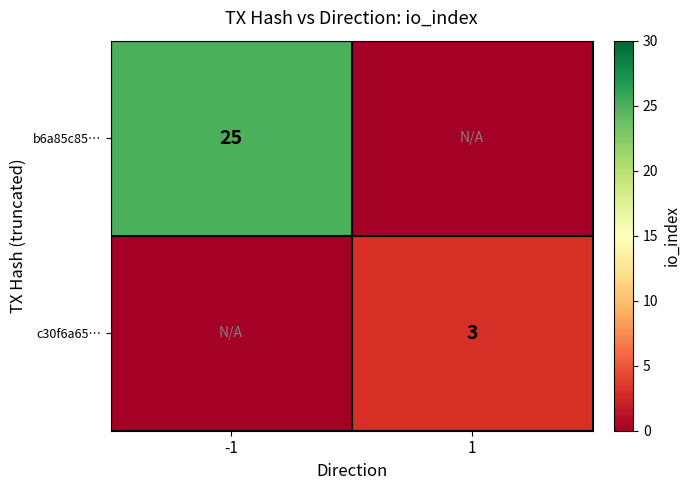

The value of c30f6a65… at 1 is 3. True or false?

True